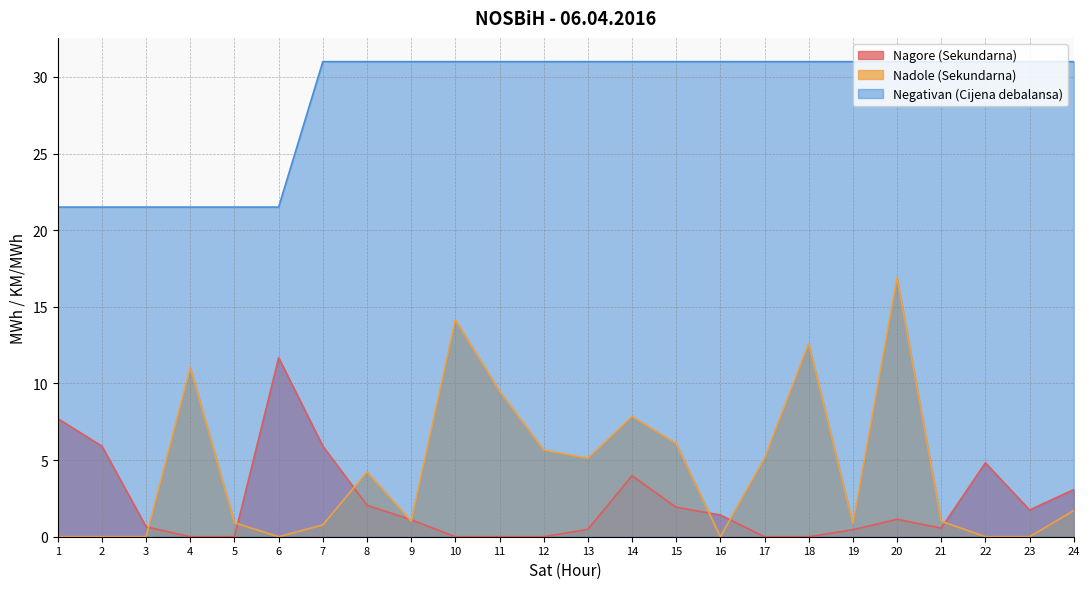

Which category has the lowest value in the Nagore (Sekundarna) series?

4